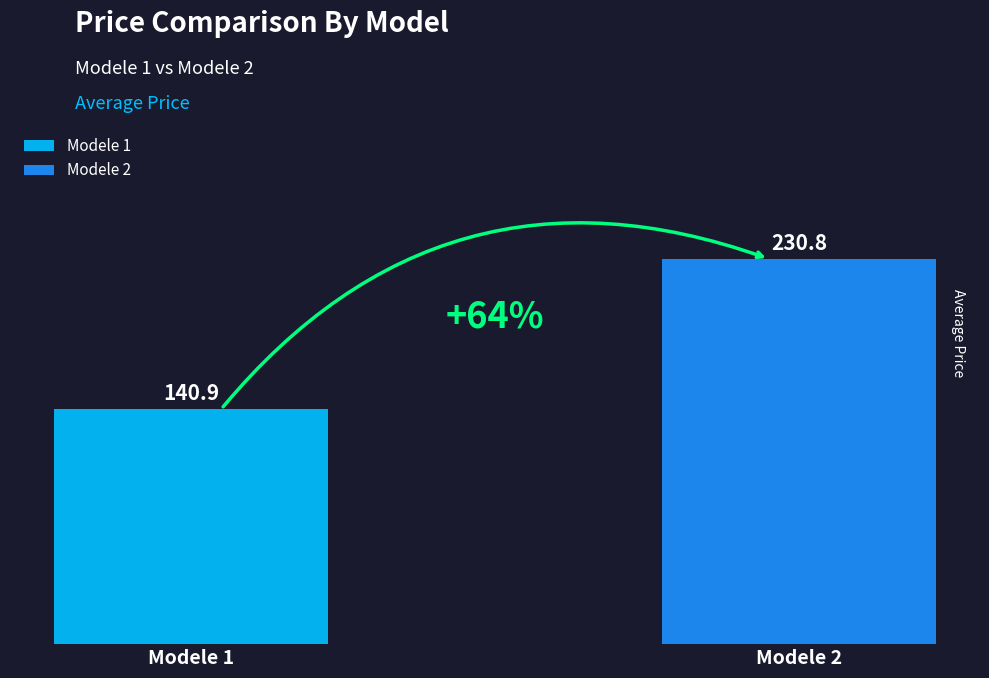

What is the greatest value displayed?

230.8